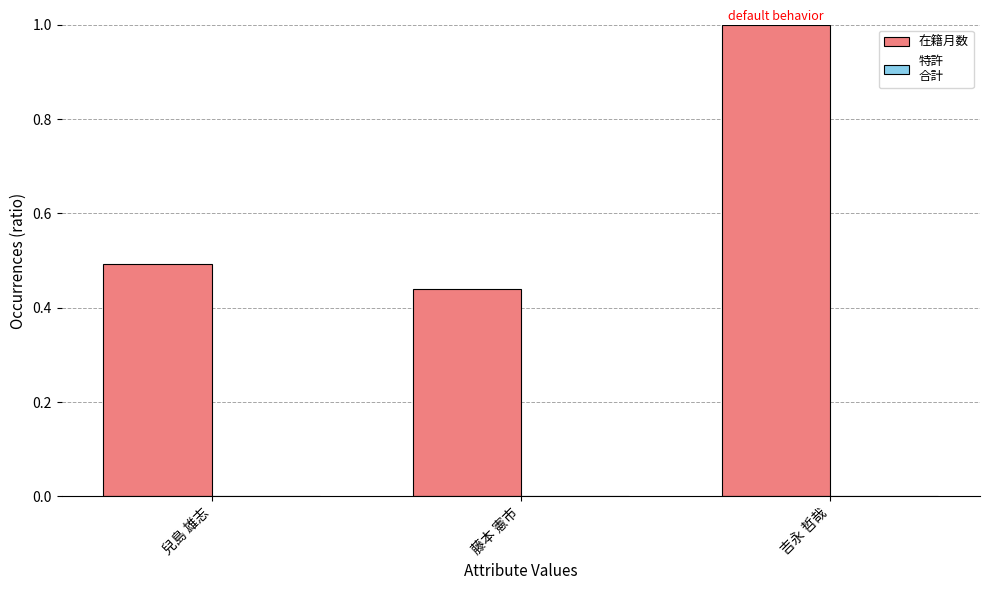

List the labels in order of value, smallest first.

藤本 憲市, 兒島 雄志, 吉永 哲哉